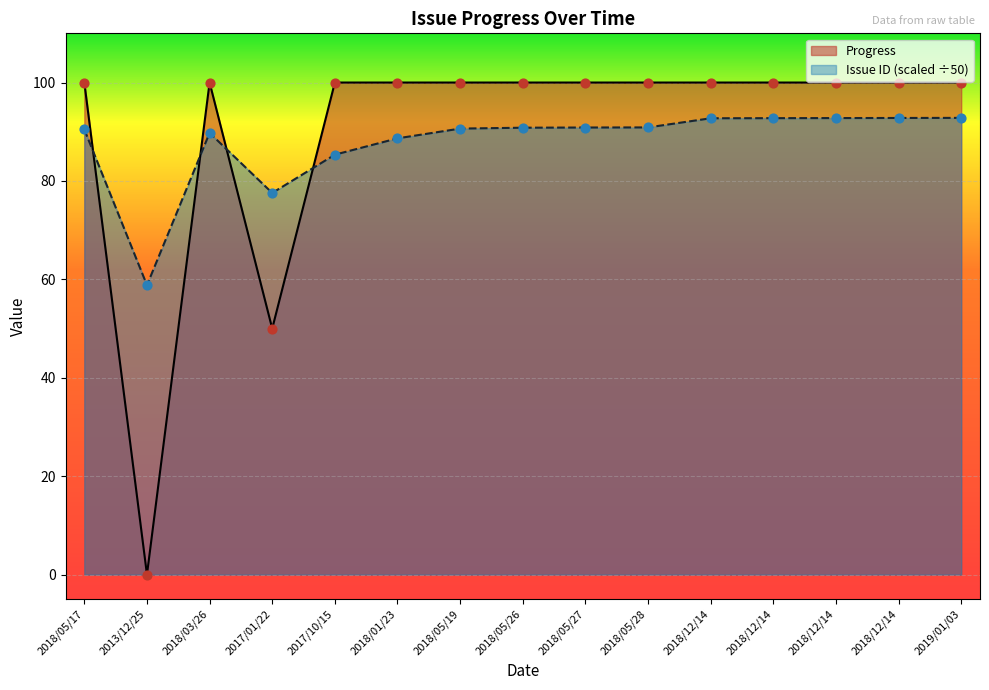

Which series has the largest total across all categories?

Progress